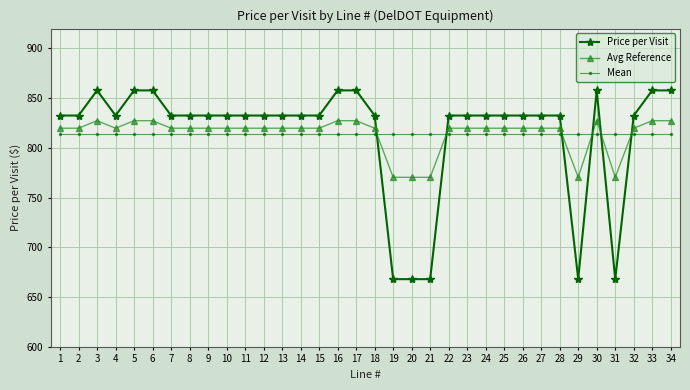

How many data points in Avg Reference are above 819?

29